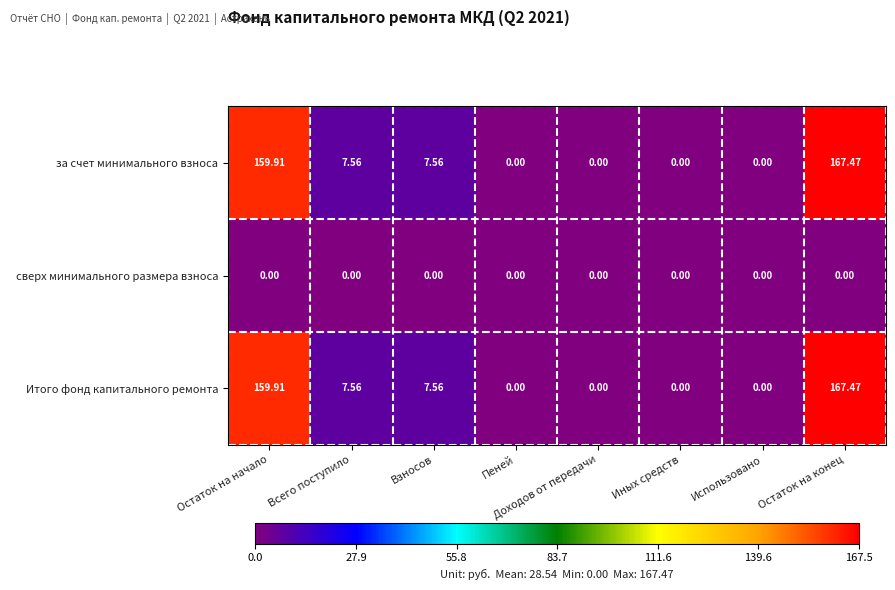

Which category has the highest value in the Итого фонд капитального ремонта series?

Остаток на конец